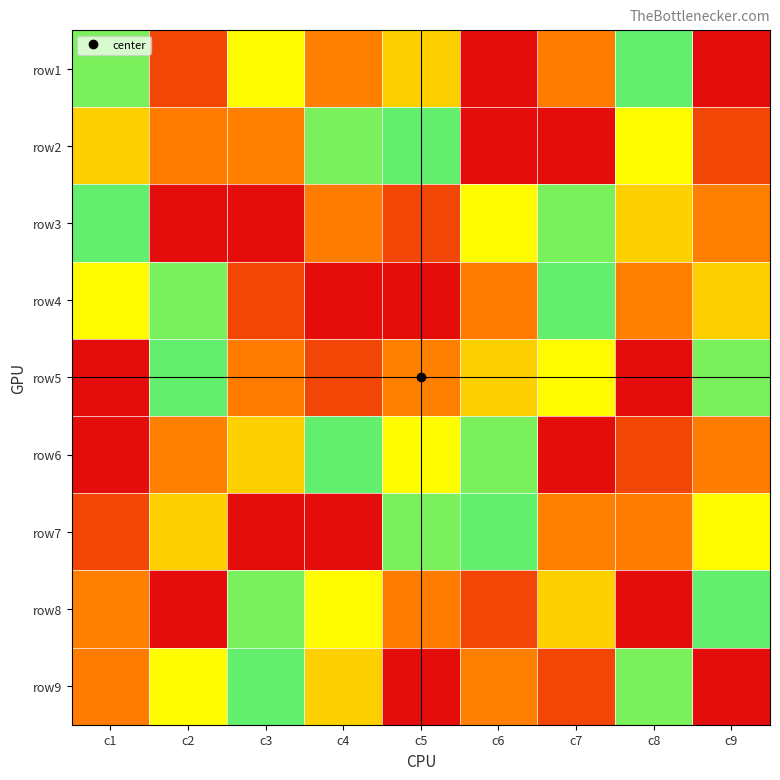

Which has a higher value, c6 or c2?

c2